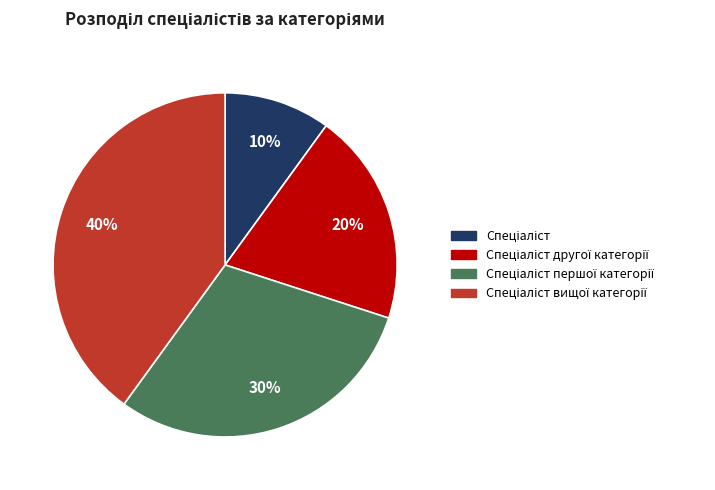

Does any single category account for the majority?

No